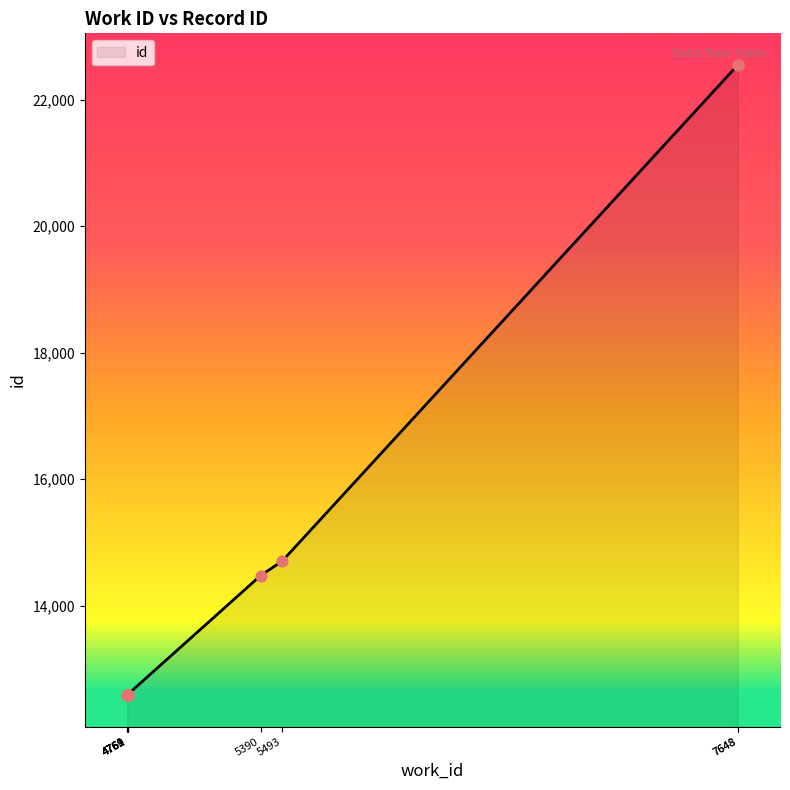

What is the ratio of the value at 4759 to the value at 5493?

0.9